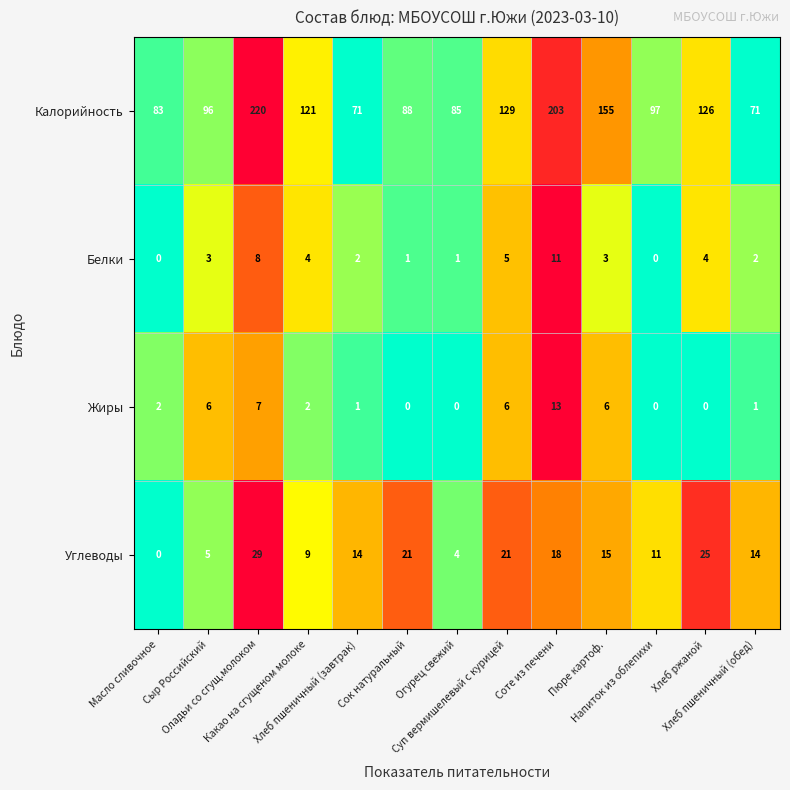

How many series are shown in this chart?

4